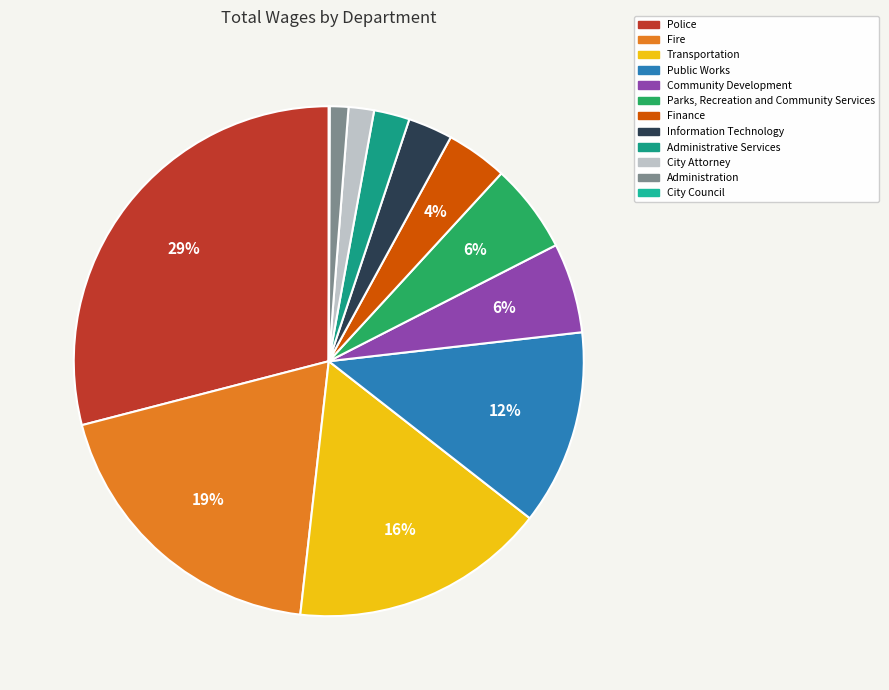

What percentage is the Finance slice, to the nearest percent?

4%